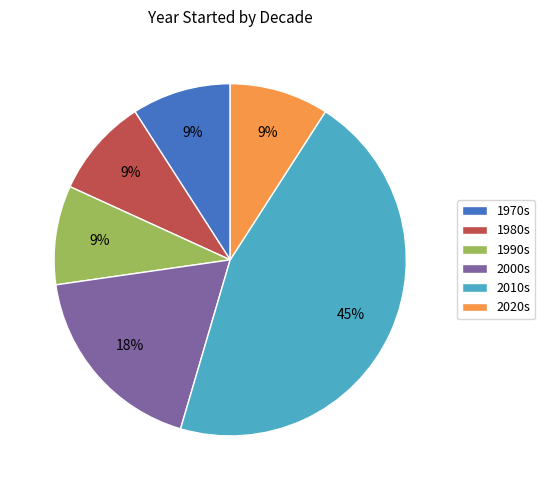

Which slice is the largest?

2010s